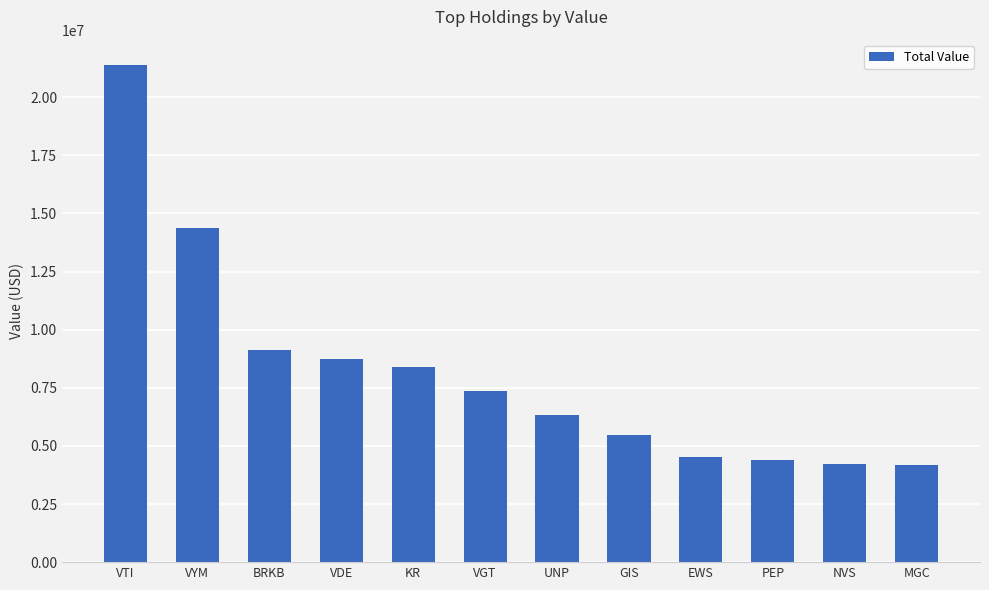

What is the sum of all values?

98473000